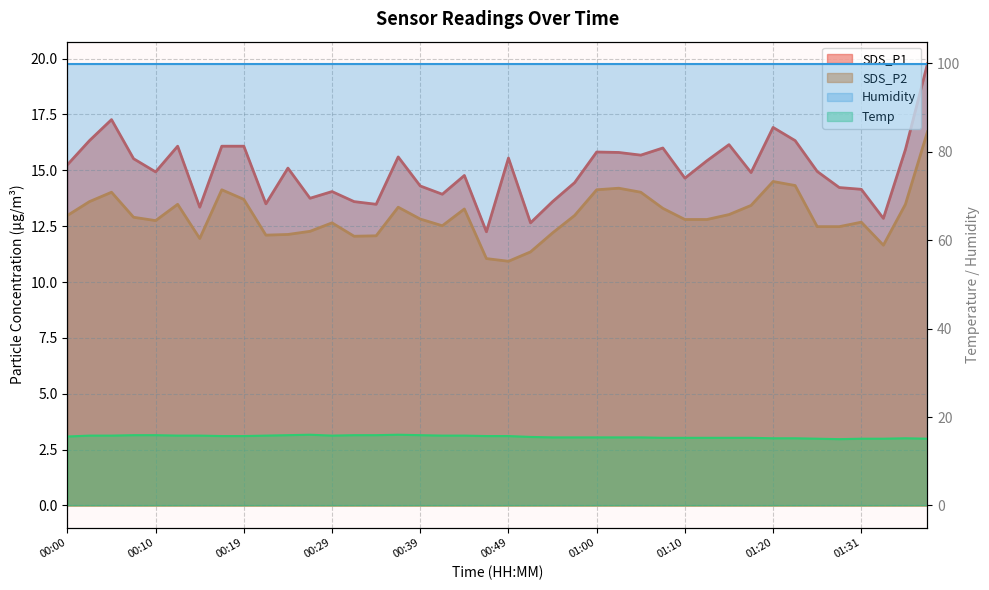

What position from the left is 01:00?

25